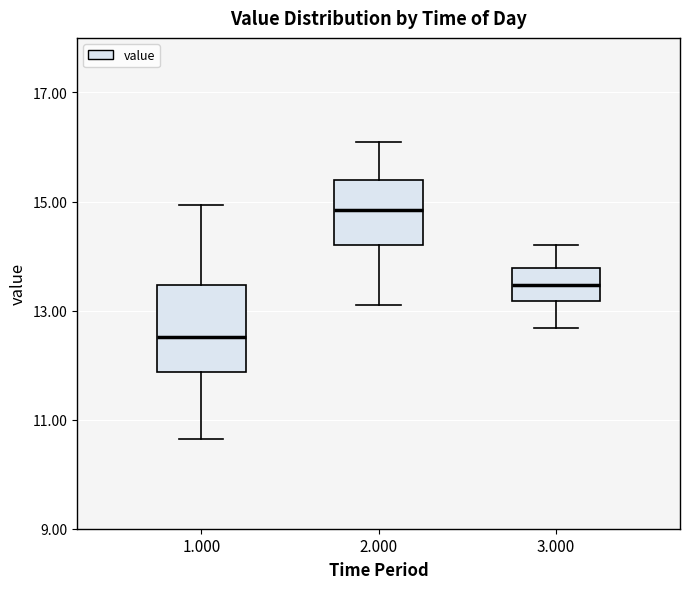

Where is the lower edge of the box at x = 3.000 on the y-axis? The values are not printed on the chart, so give them approximately, as read against the axis.

13.2